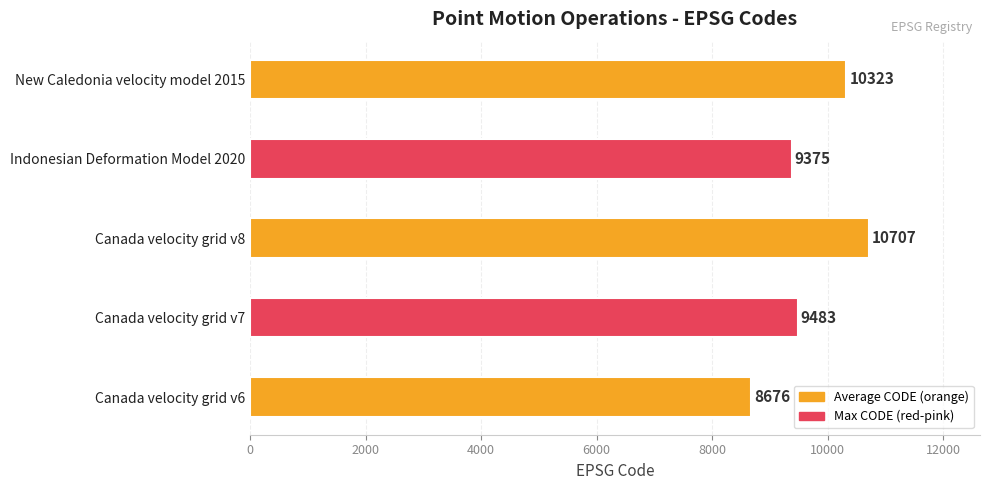

What is the approximate value at Indonesian Deformation Model 2020, to the nearest 10?

9380